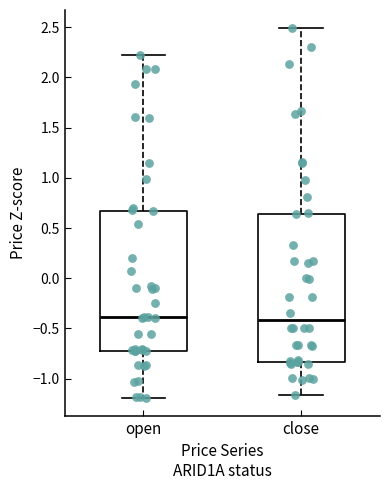

Reading left to right, transcribe this box plot: for each box, give where its median line is, the range the box spans, and where its two whiskers end, as read against the y-axis. The values are not printed on the chart, so give them approximately, as read against the axis.

open: median -0.40, box -0.70 to 0.65, whiskers -1.20 to 2.20
close: median -0.40, box -0.85 to 0.65, whiskers -1.15 to 2.50